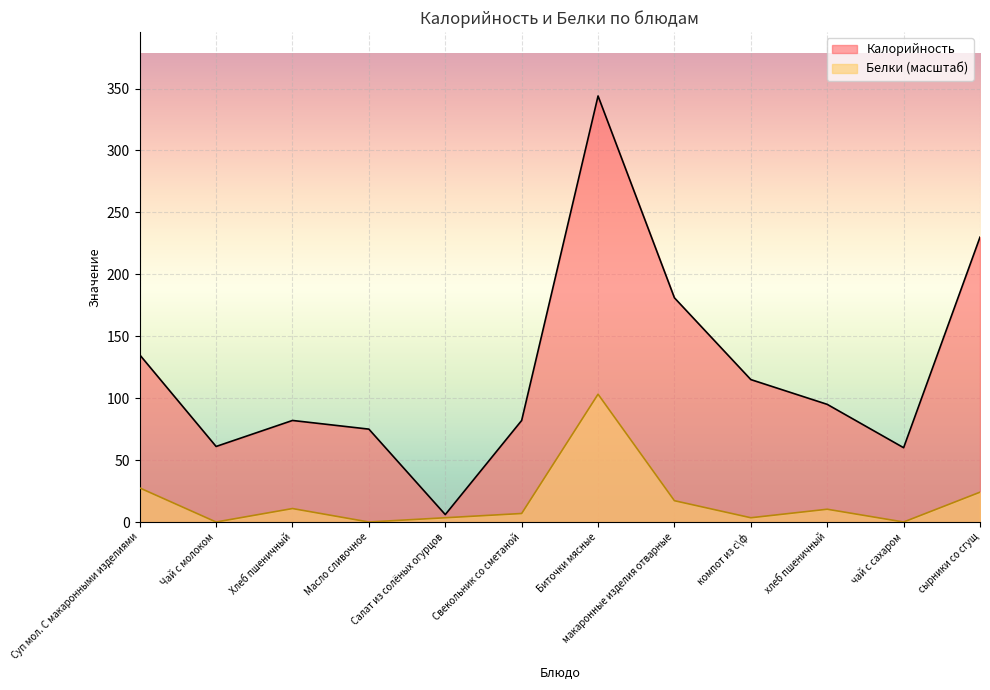

List the series in order of their overall mean, lowest first.

Белки (масштаб), Калорийность